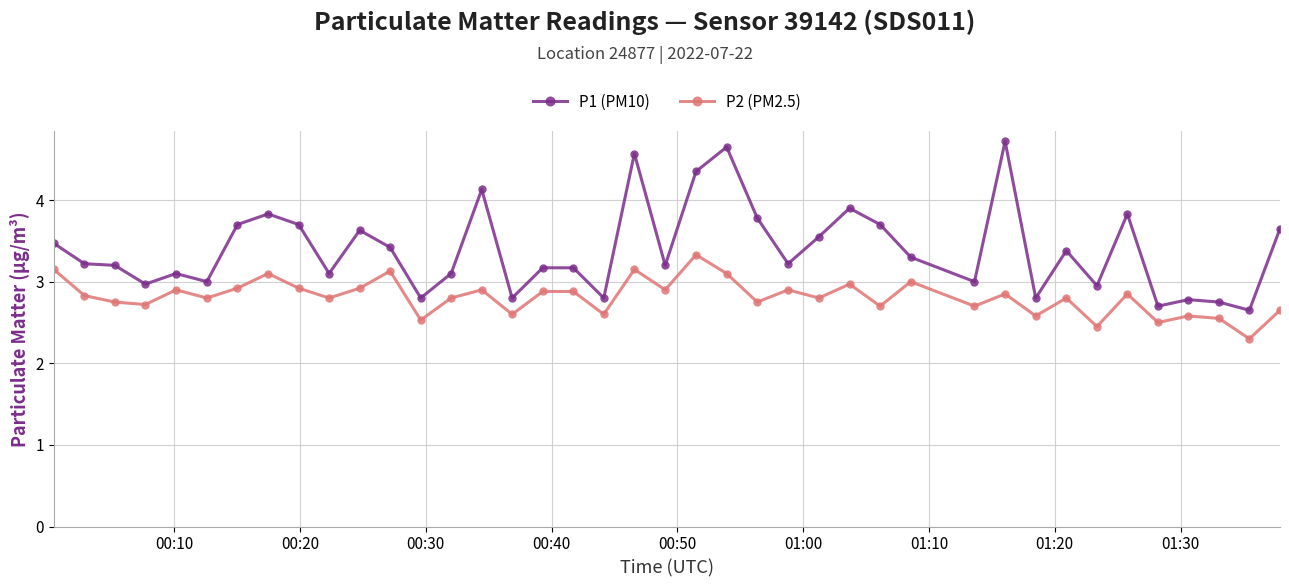

Which series has the largest total across all categories?

P1 (PM10)